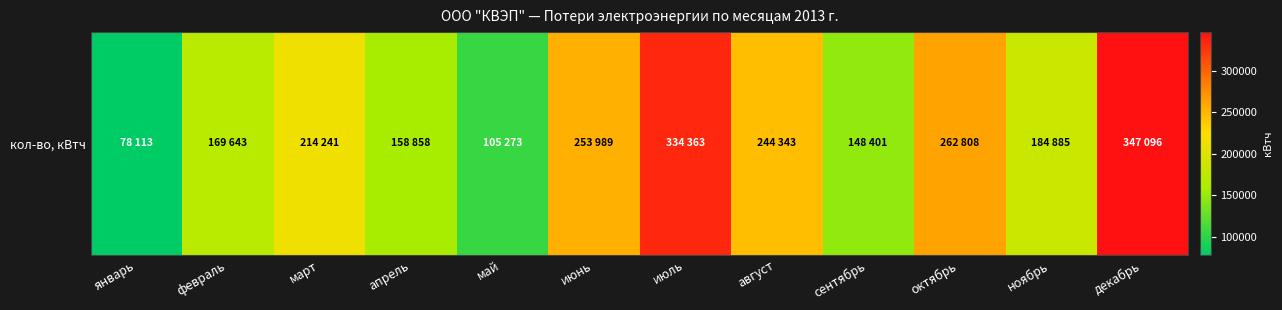

What is the difference between the second highest and second lowest values?

229090